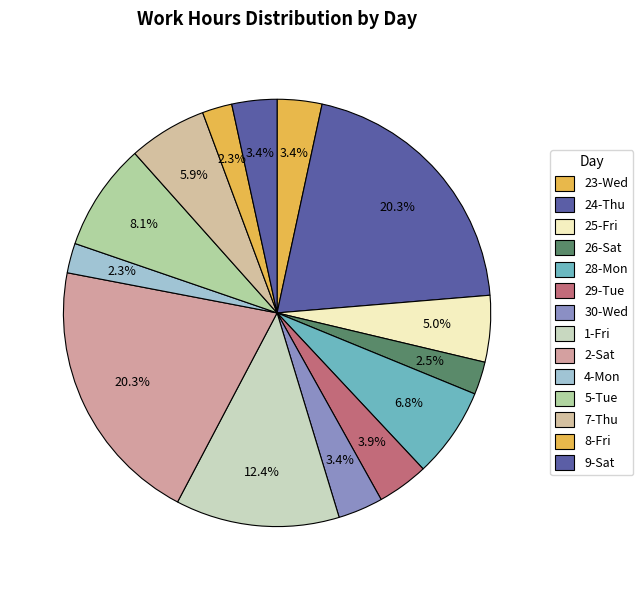

How many slices are in this pie chart?

14